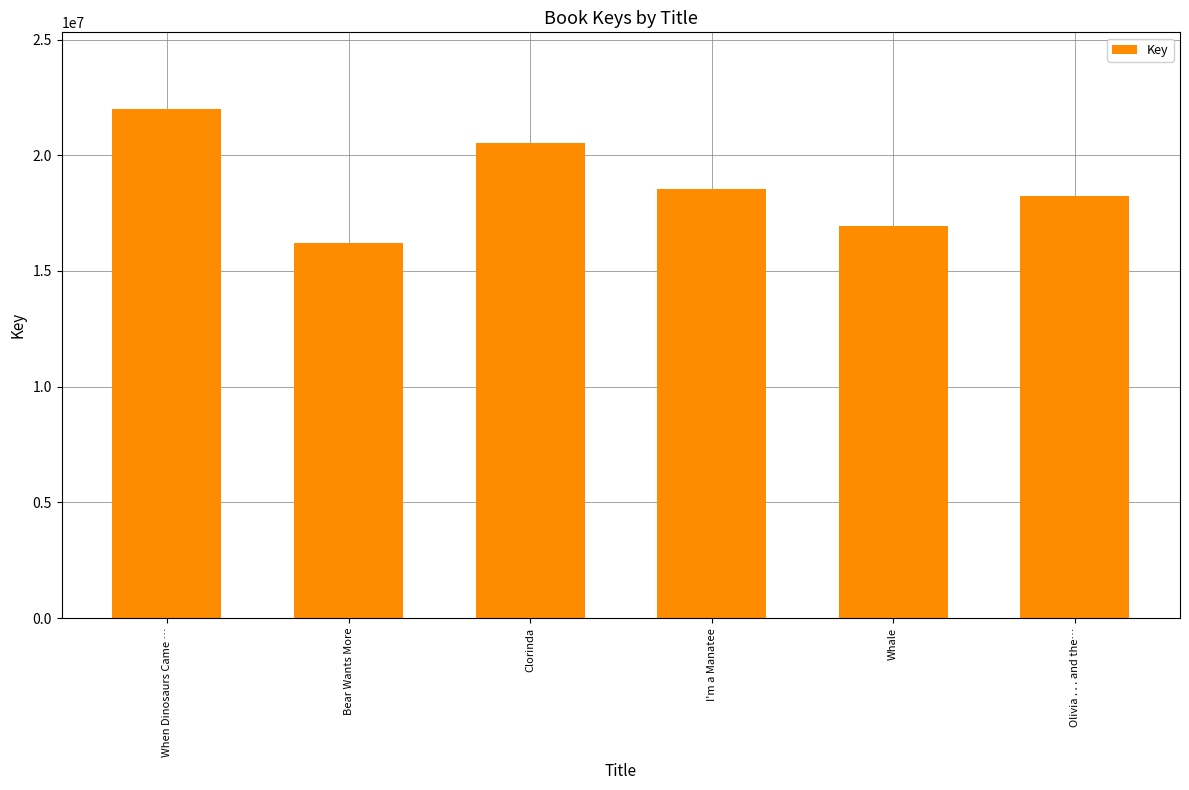

Reading right to left, what are all the values shown in this chart?

Olivia . . . and the…=18248087	Whale=16951434	I'm a Manatee=18559481	Clorinda=20532686	Bear Wants More=16204007	When Dinosaurs Came …=22011159